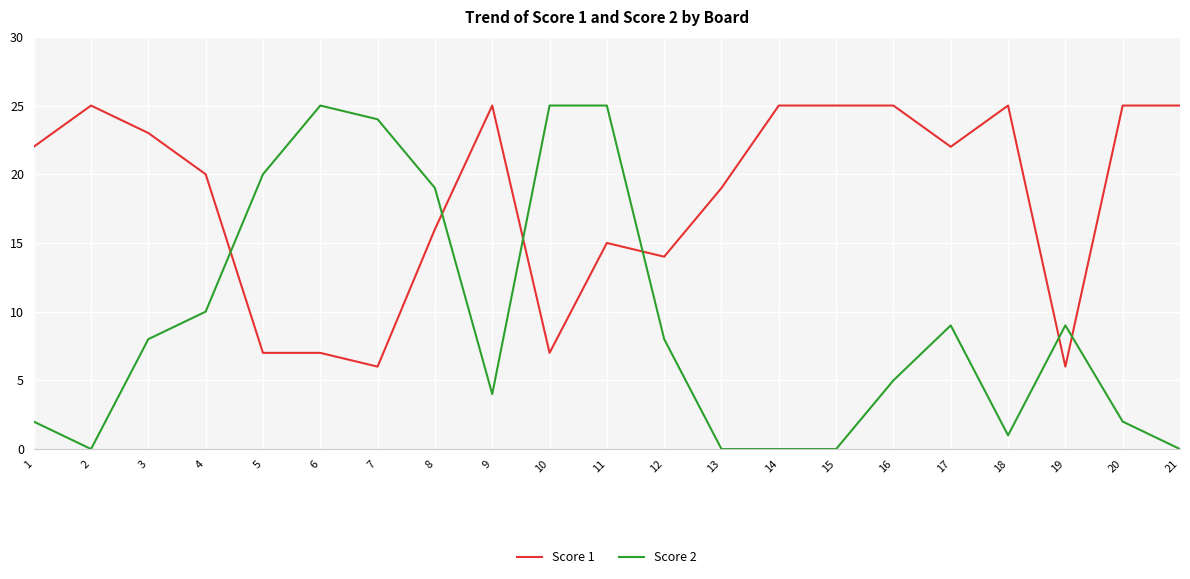

At 1, list the series in order from smallest to largest.

Score 2, Score 1